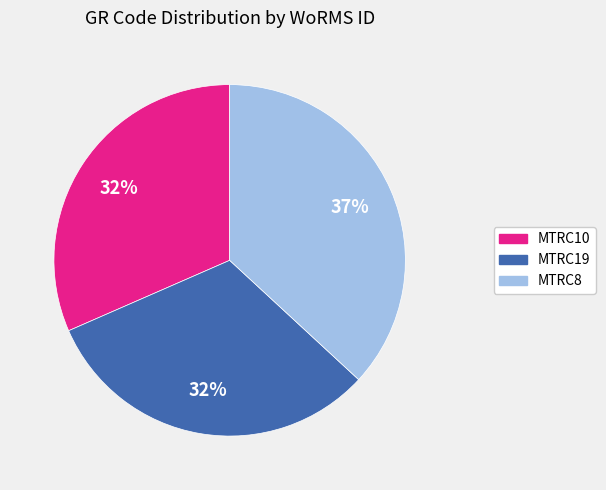

Is the sum of MTRC19 and MTRC10 greater than half?

Yes